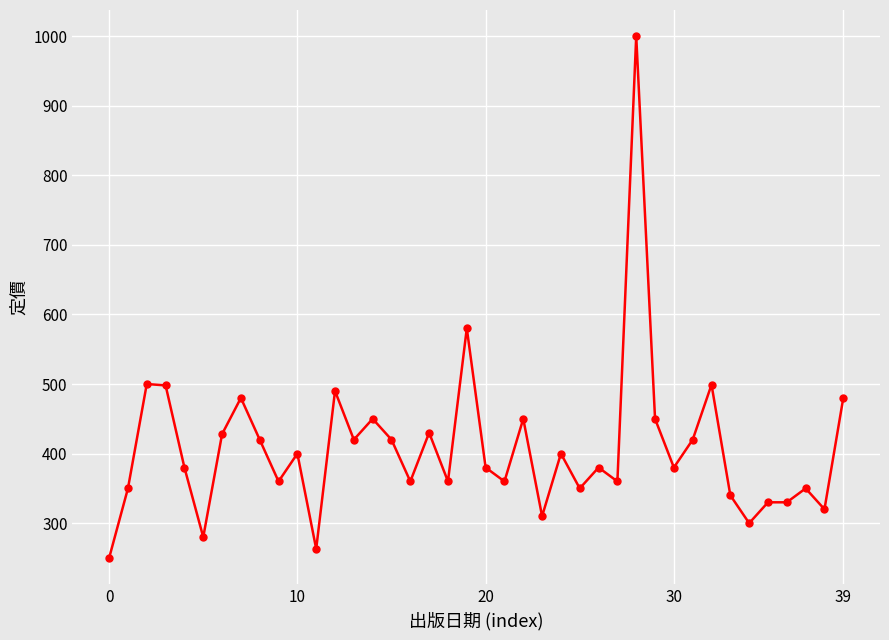

What is the value of the 40th point from the left?

480